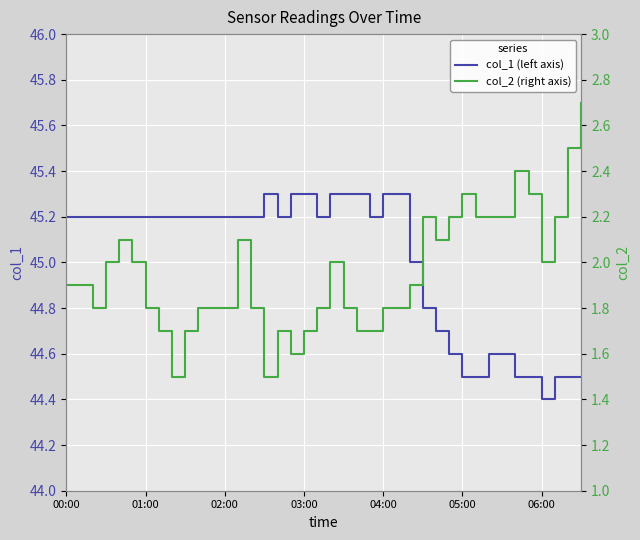

At which label does col_1 (left axis) reach its minimum?

06:00